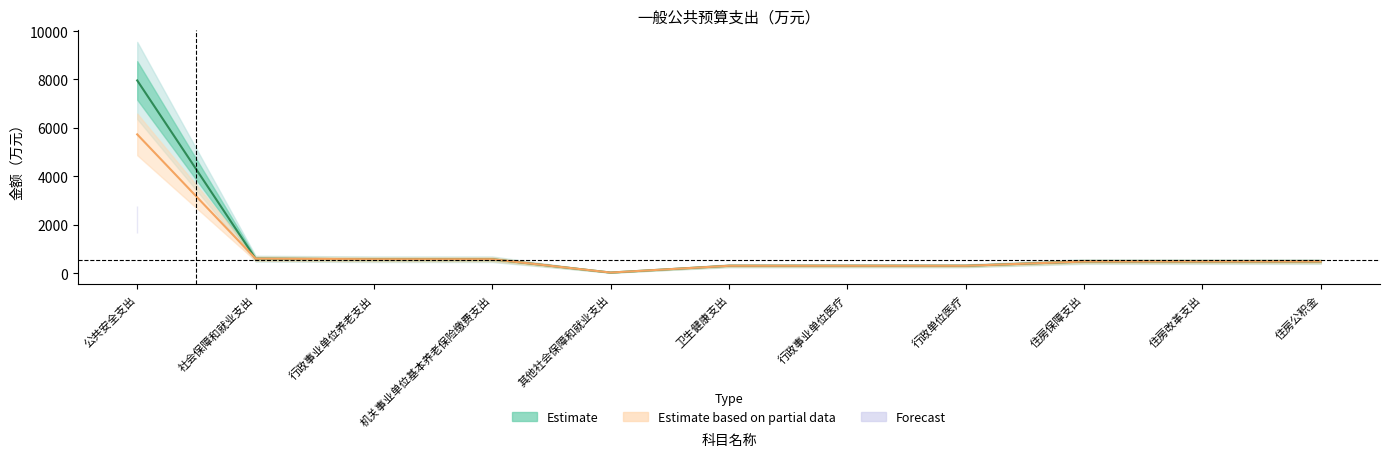

True or false: 合计 has more than 0 points higher than both neighbors.

False